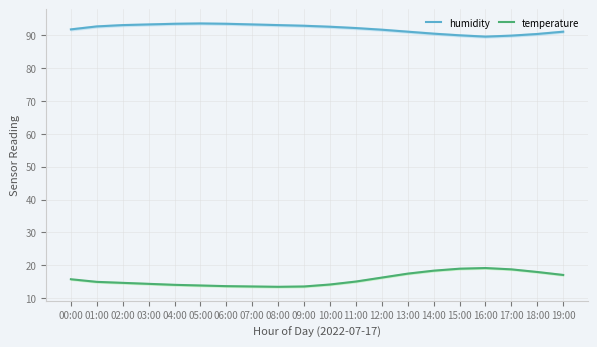

Where is temperature nearest to the value 16?

00:00